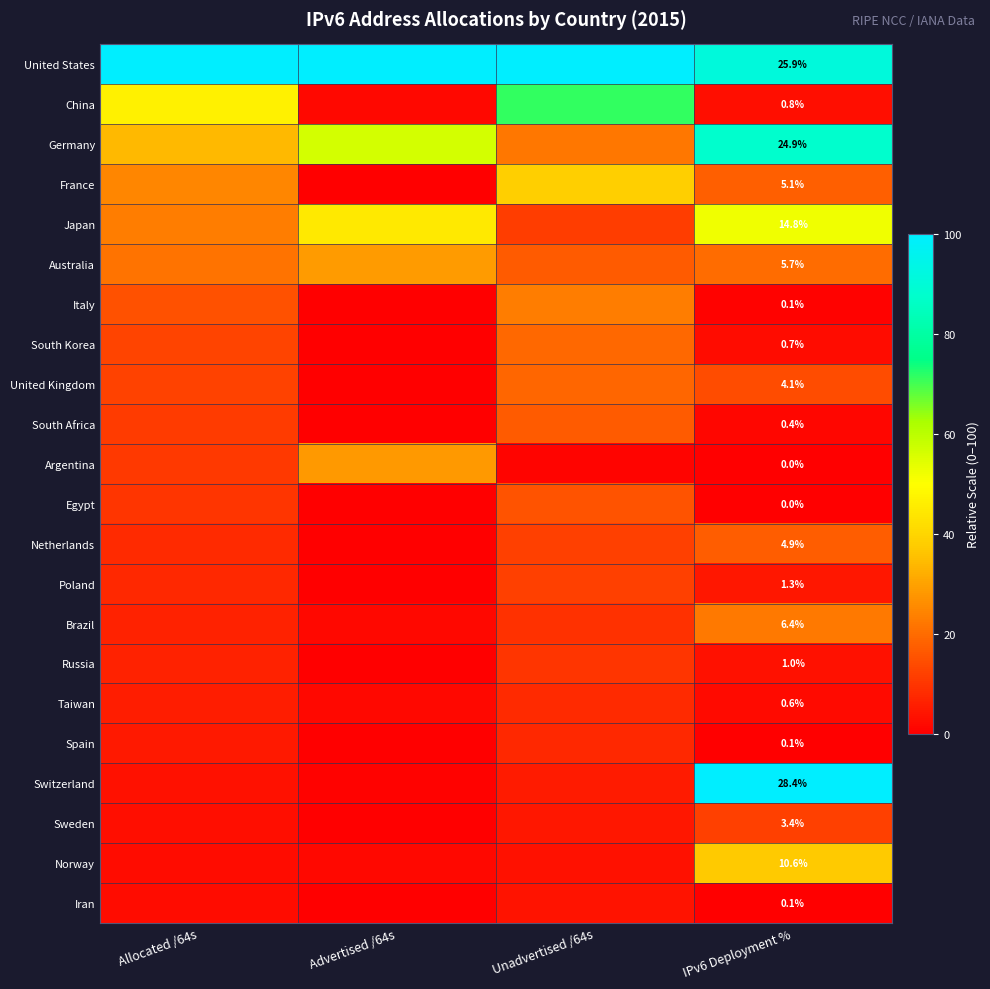

Is the value of South Africa at IPv6 Deployment % greater than the value of Norway at IPv6 Deployment %?

No